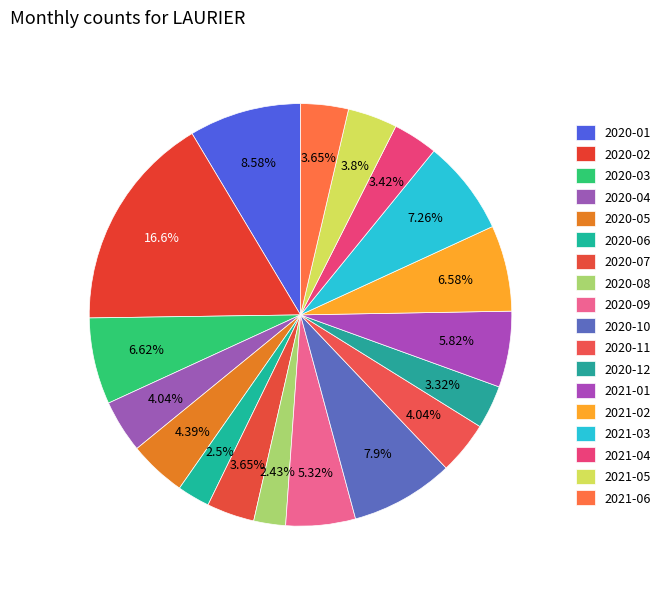

To the nearest percent, what is the combined percentage of 2020-09 and 2020-03?

12%